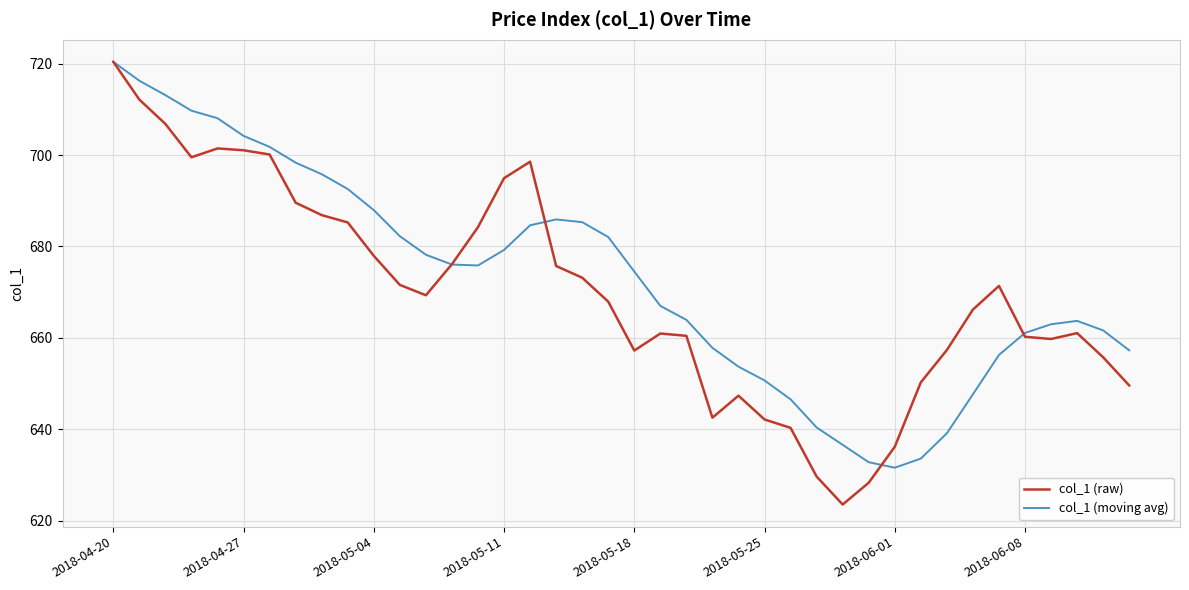

Which series has the largest total across all categories?

col_1 (moving avg)